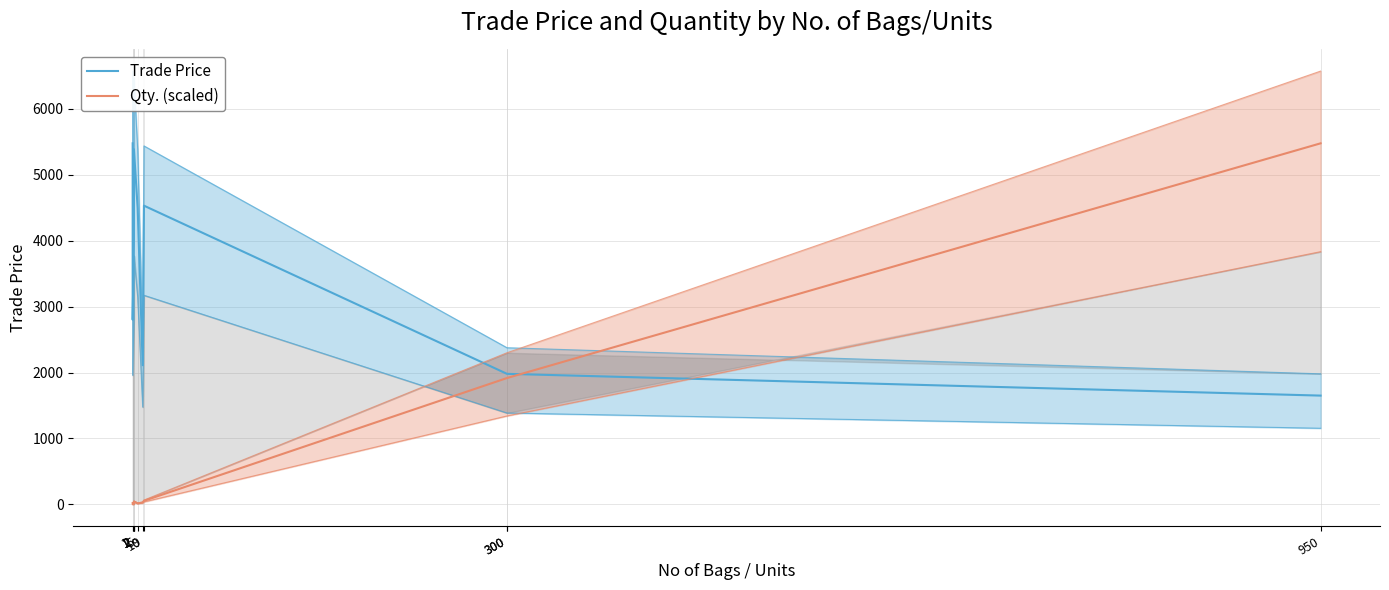

Which category has the lowest value in the Qty. (scaled) series?

1